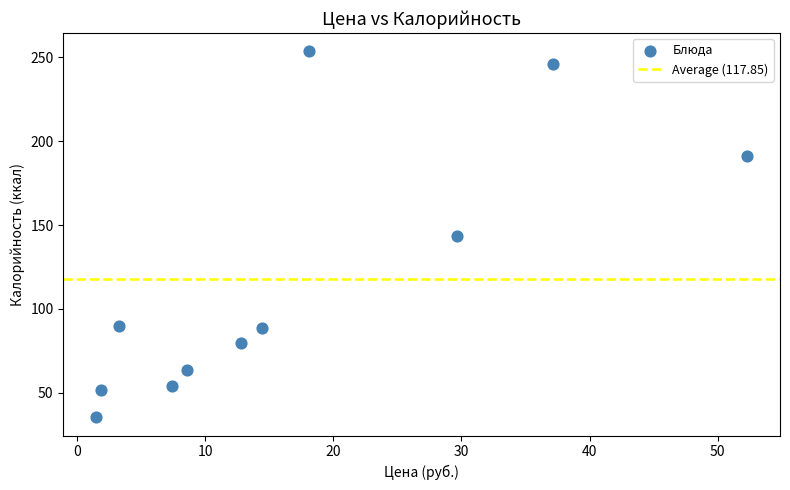

What is the average Y value?

117.9